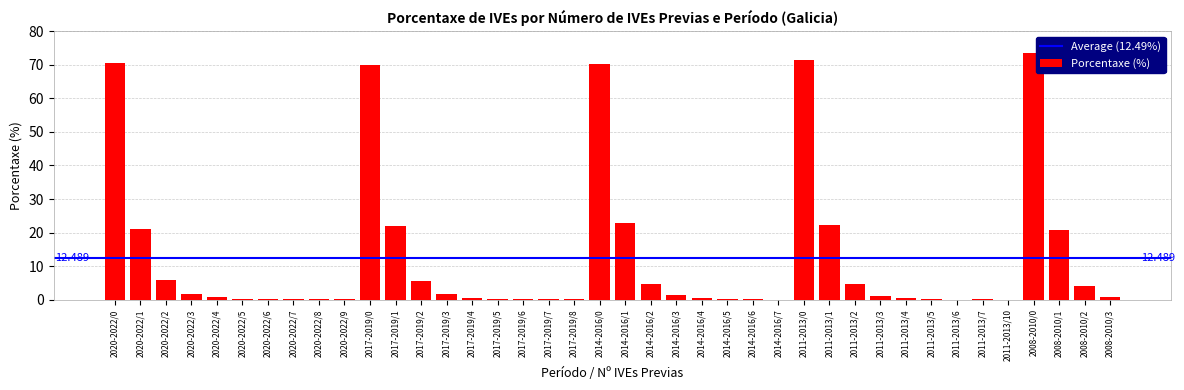

How many distinct data groups are displayed?

1